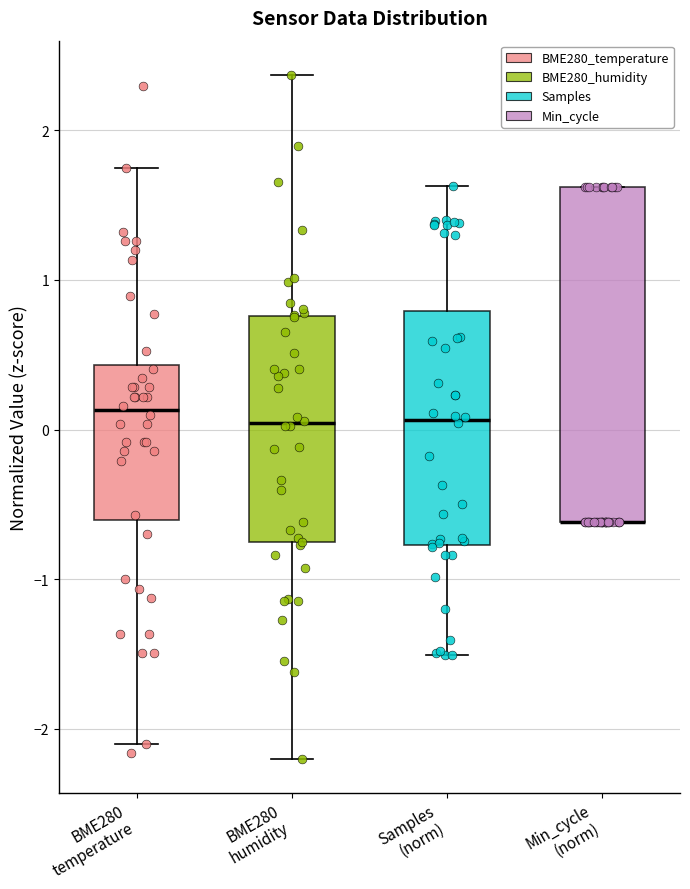

Comparing the boxes themselves (not the whiskers), which one is the tallest?

Min_cycle (norm)